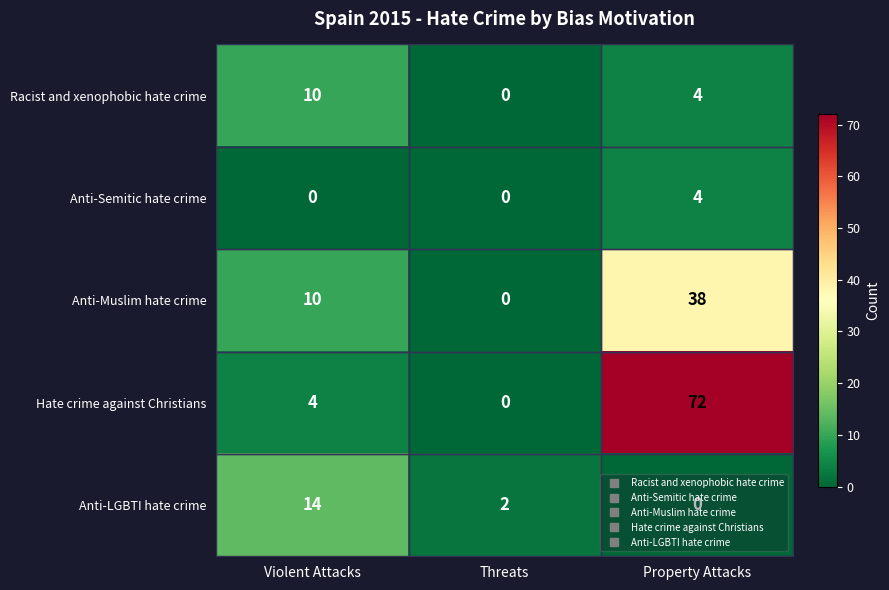

Is it true that Anti-Semitic hate crime equals 0 at Violent Attacks?

True